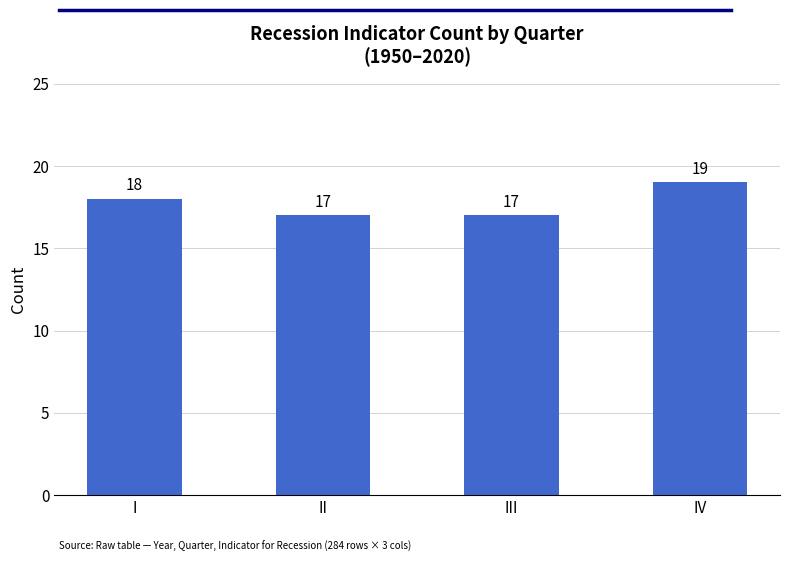

What is the smallest value displayed?

17